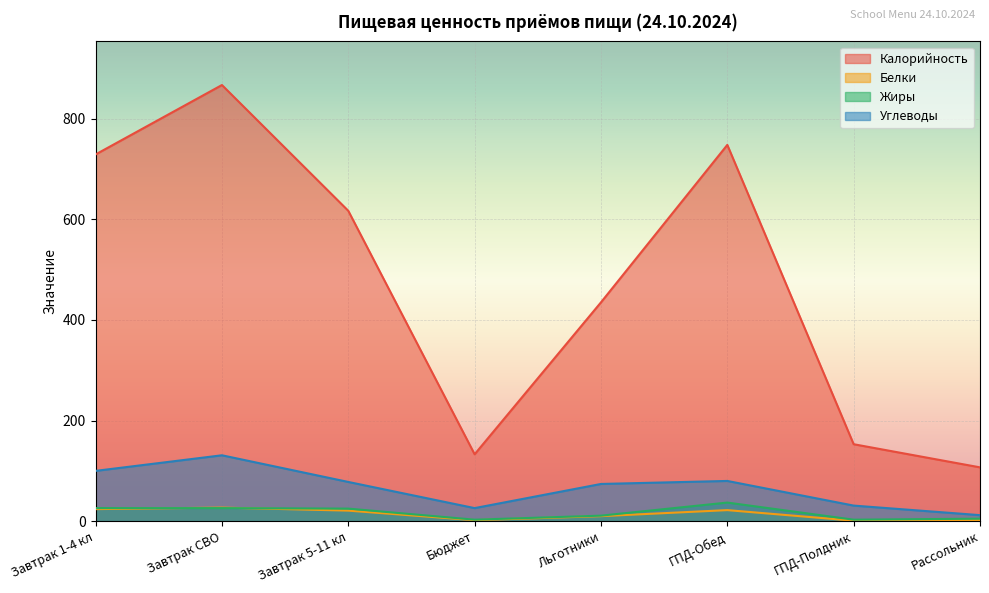

Which category has the highest value across all series?

Завтрак СВО